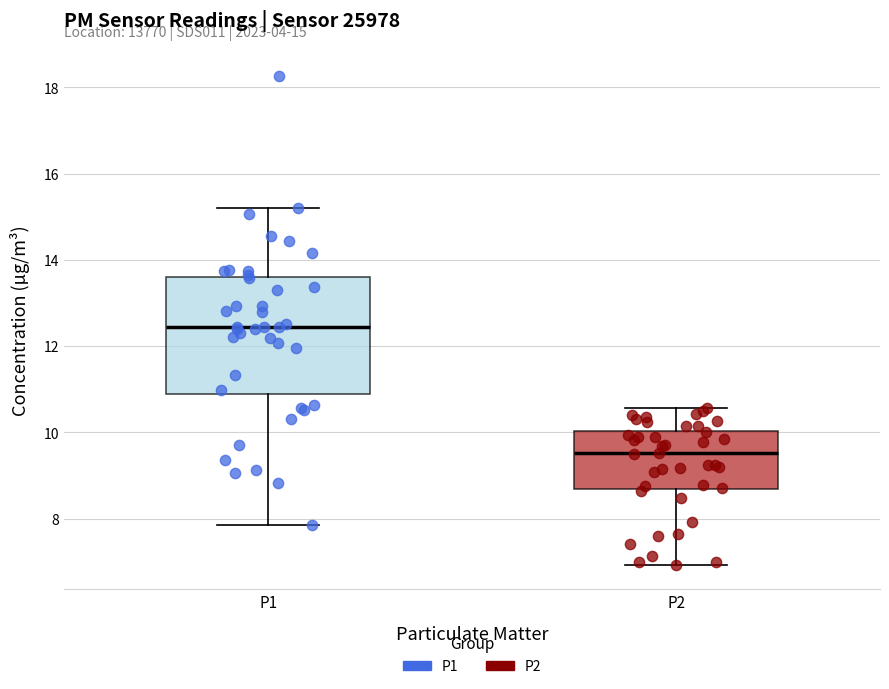

Which box is the tallest, from its lower edge to its upper edge?

P1